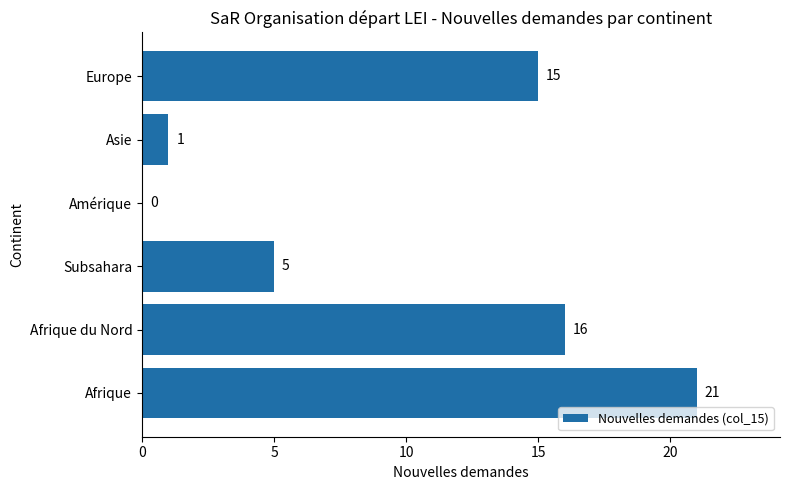

What is the average value?

10